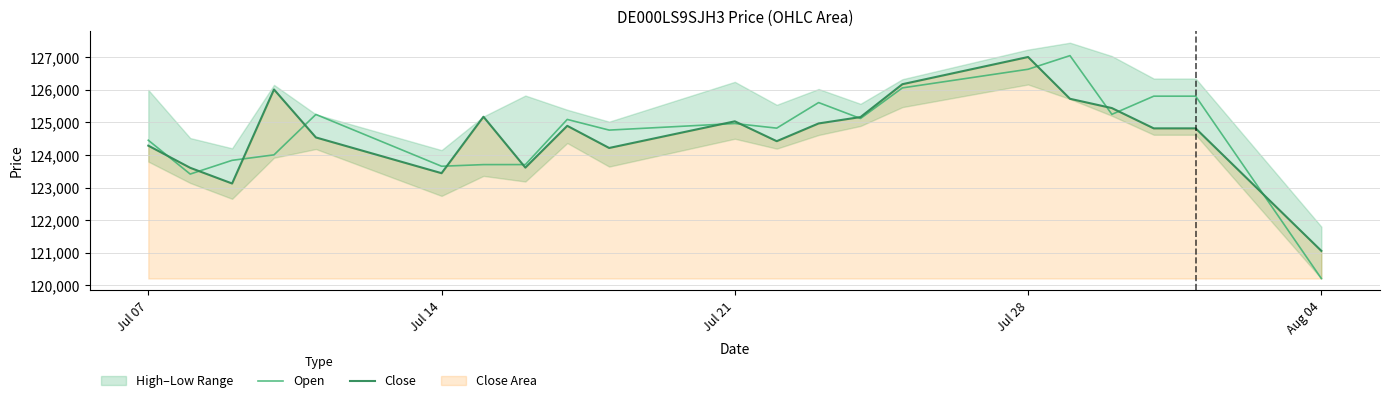

At which label does Close reach its peak?

Jul 28